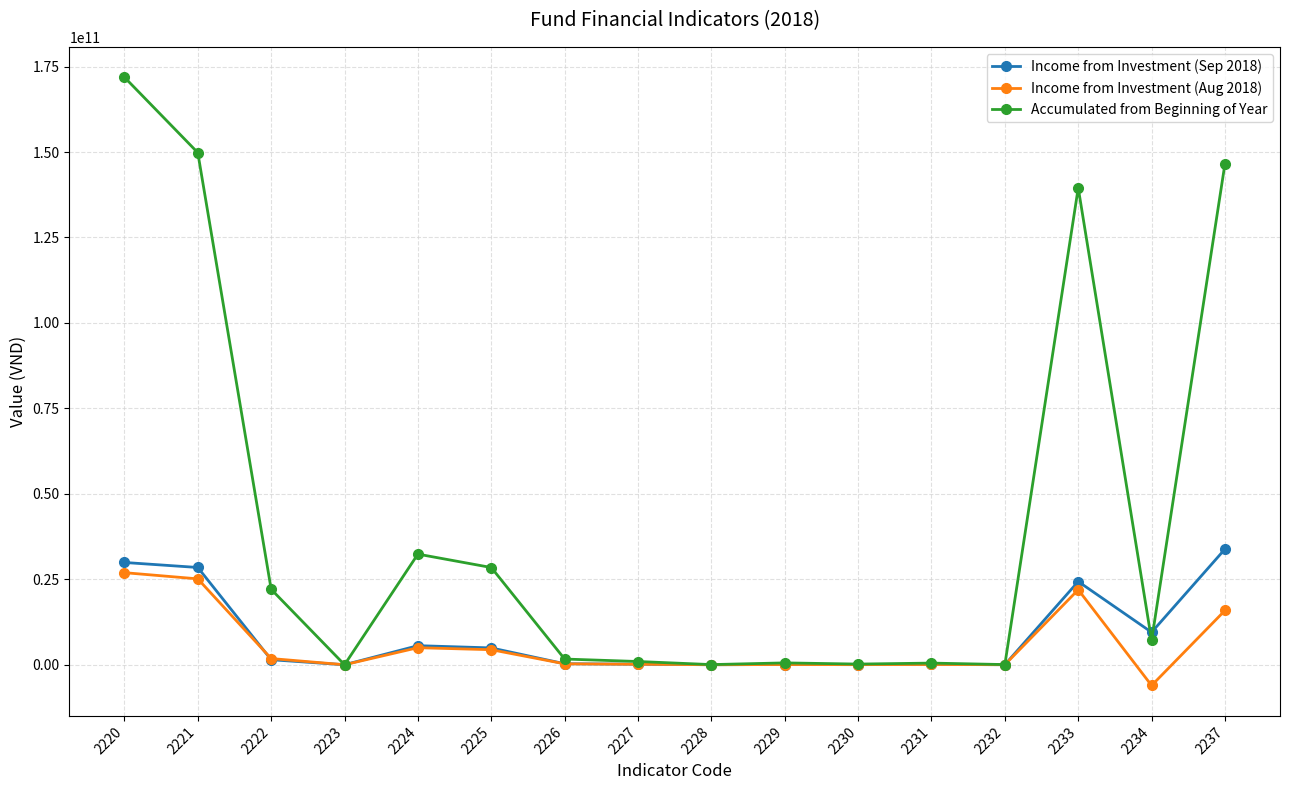

The value of Income from Investment (Aug 2018) at 2231 is 76462918. True or false?

True